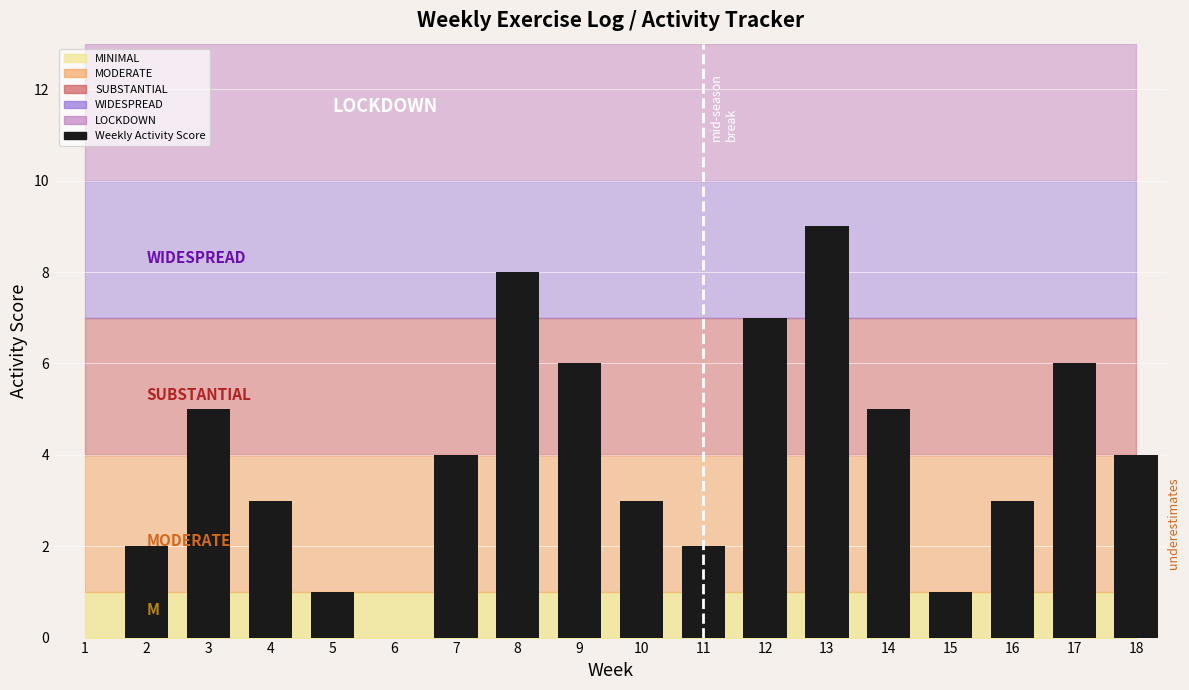

What is the change in value from 8 to 12?

-1